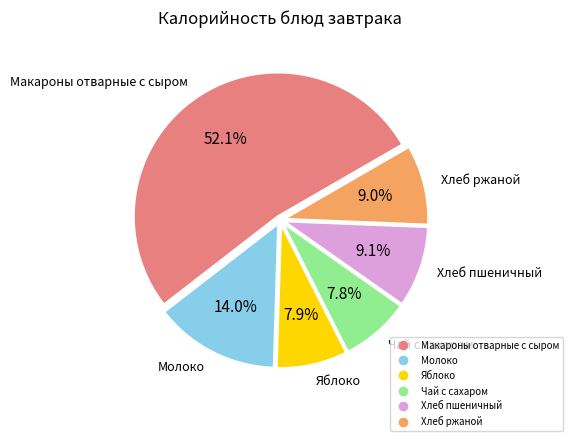

Is it true that Молоко is 14% of the pie?

True